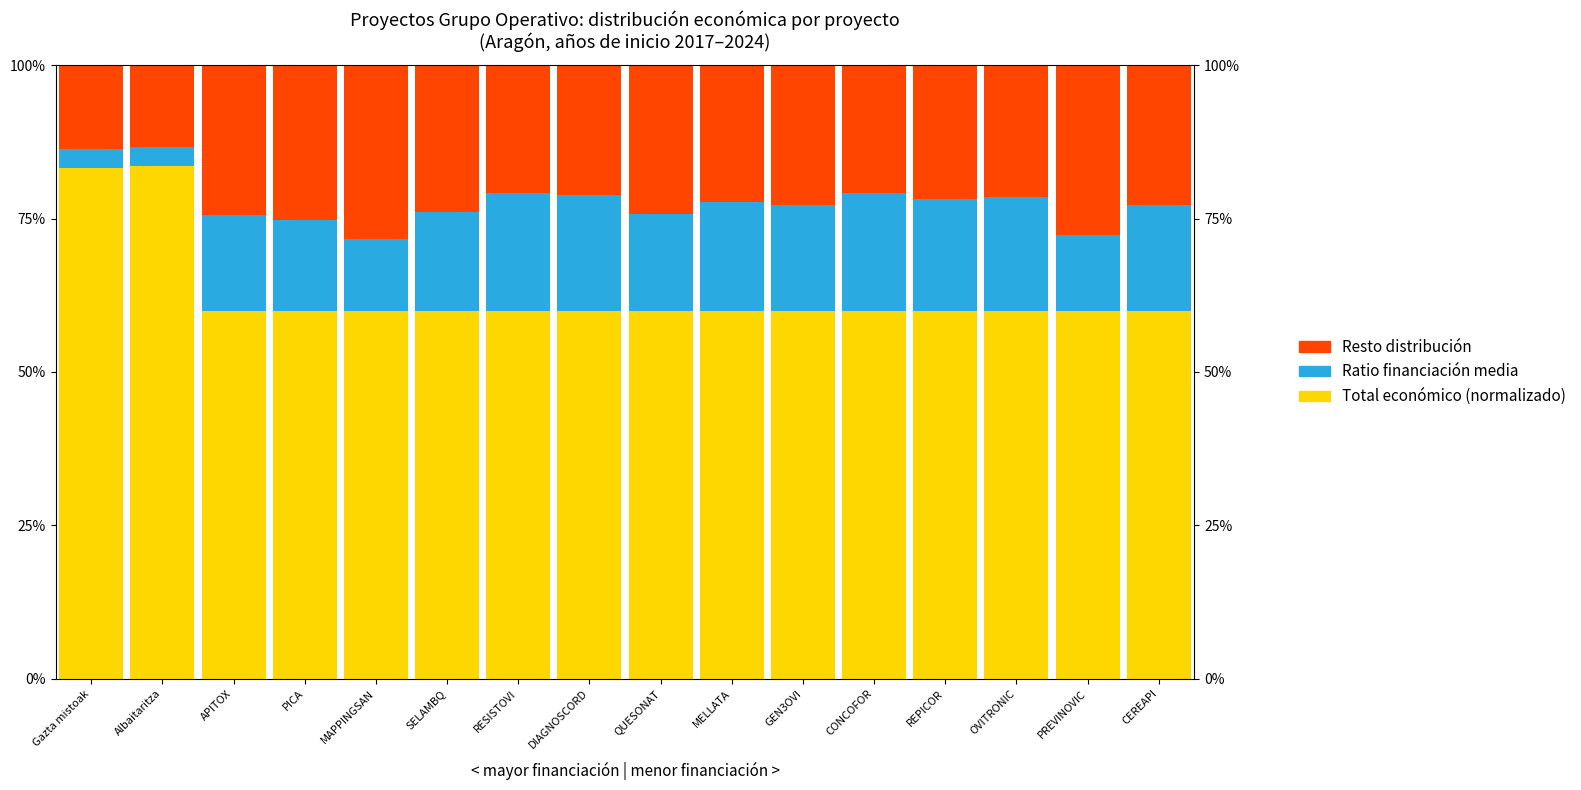

Reading left to right, list all the values displayed in this chart.

Total económico (normalizado): 83.3	83.6	60.0	60.0	60.0	60.0	60.0	60.0	60.0	60.0	60.0	60.0	60.0	60.0	60.0	60.0
Ratio financiación media: 3.0	3.0	15.5	14.8	11.7	16.1	19.2	18.8	15.8	17.7	17.3	19.1	18.1	18.4	12.3	17.3
Resto distribución: 13.7	13.4	24.5	25.2	28.3	23.9	20.8	21.2	24.2	22.3	22.7	20.9	21.9	21.6	27.7	22.7